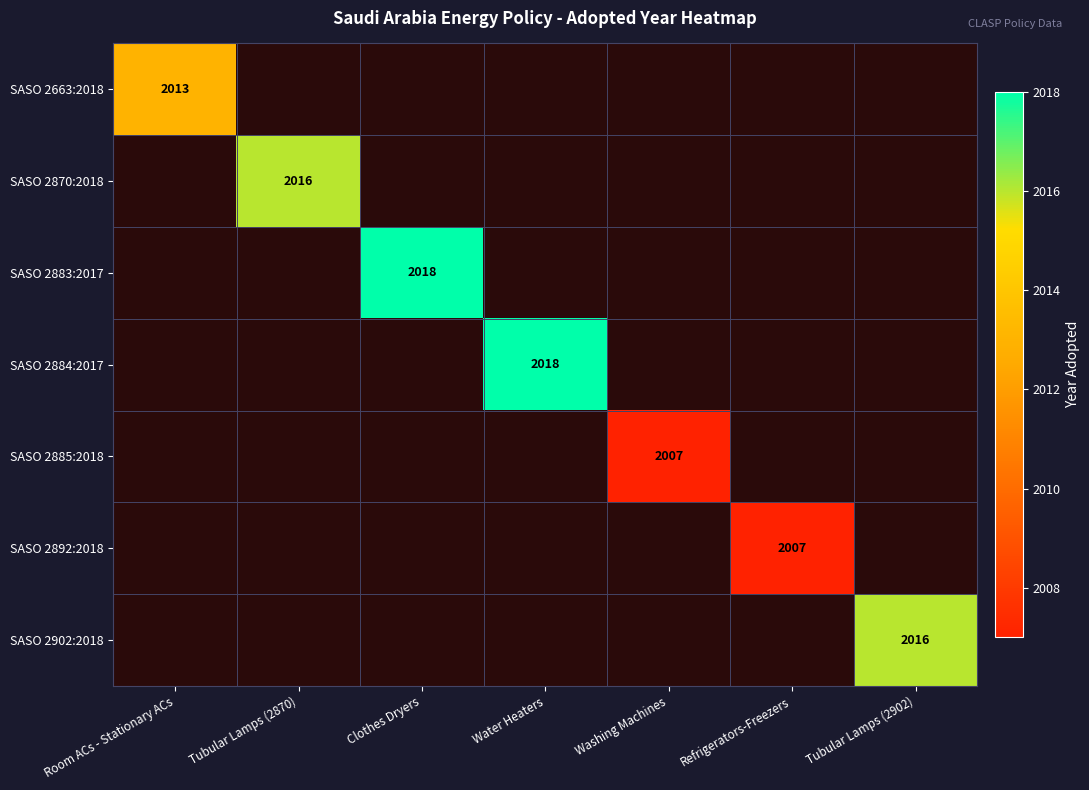

What is the minimum value shown in the chart?

2007.0